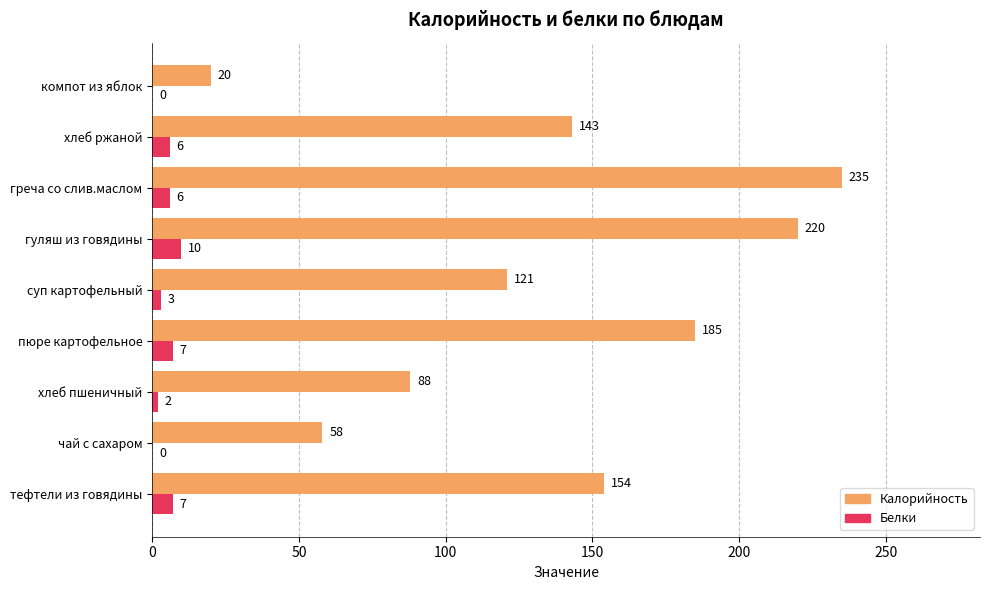

Which series has the largest range (max minus min)?

Калорийность